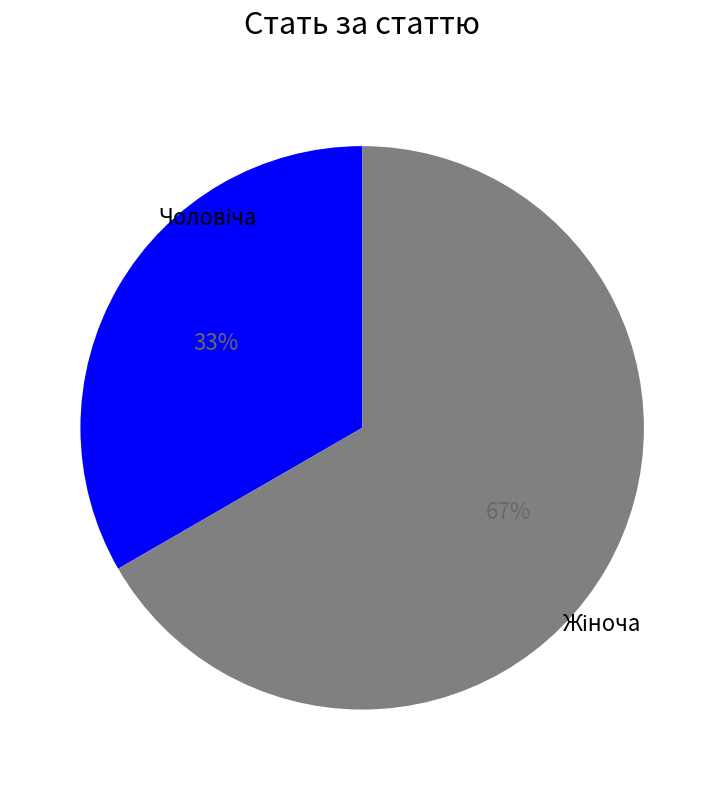

How many segments does this pie chart have?

2